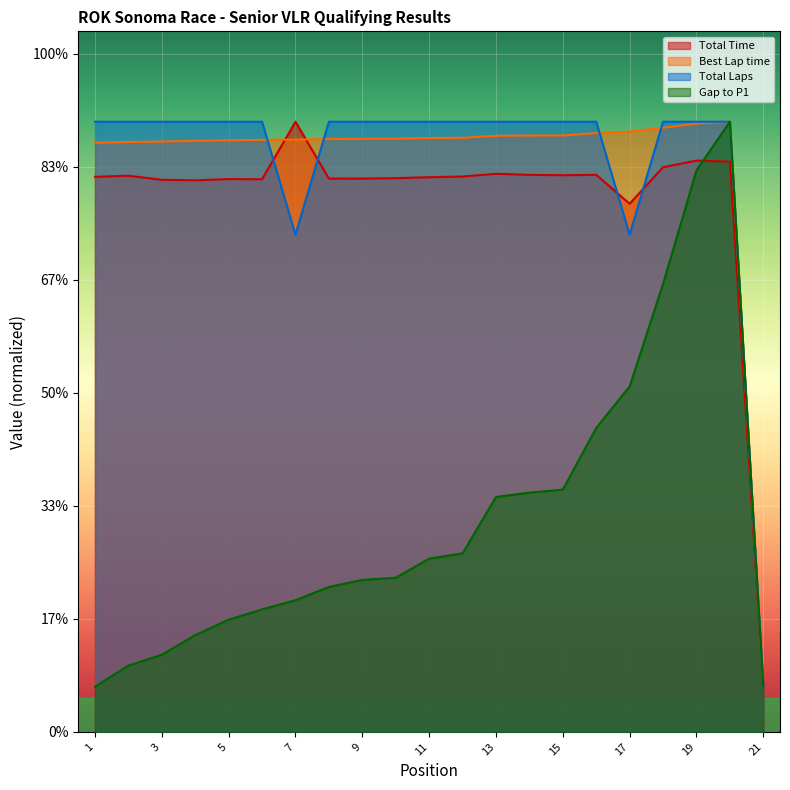

What are all the series names shown in the legend?

Total Time, Best Lap time, Total Laps, Gap to P1